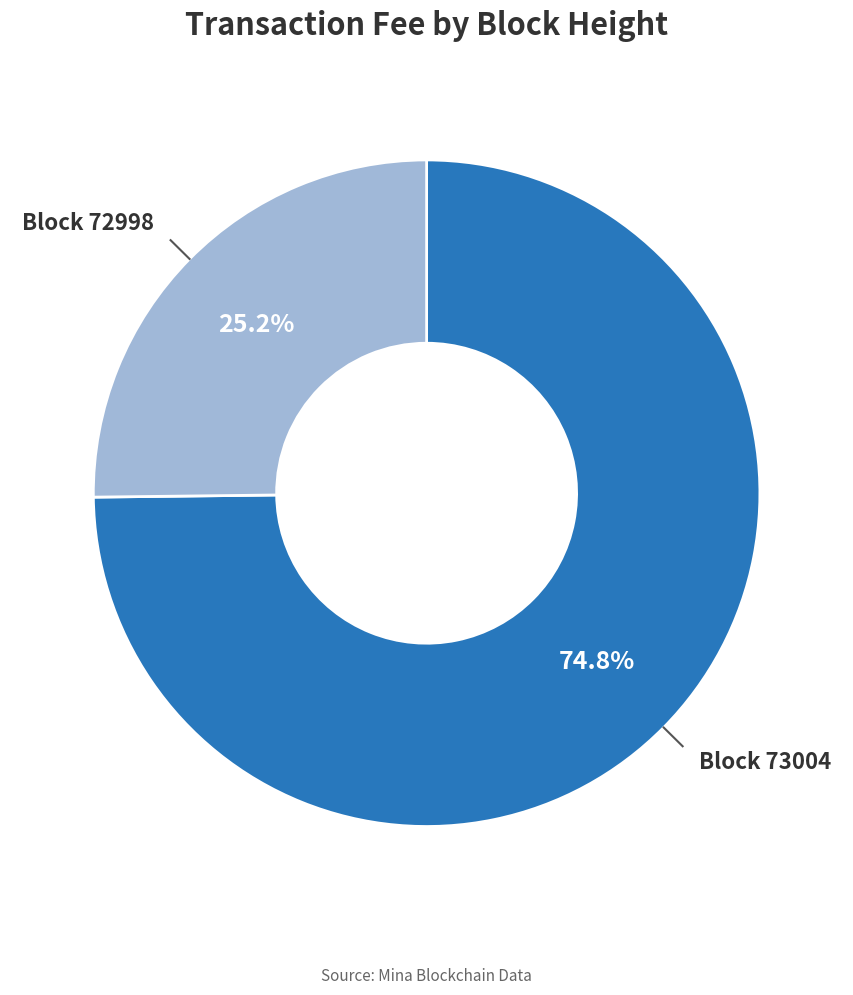

What is the largest slice in the pie chart?

Block 73004